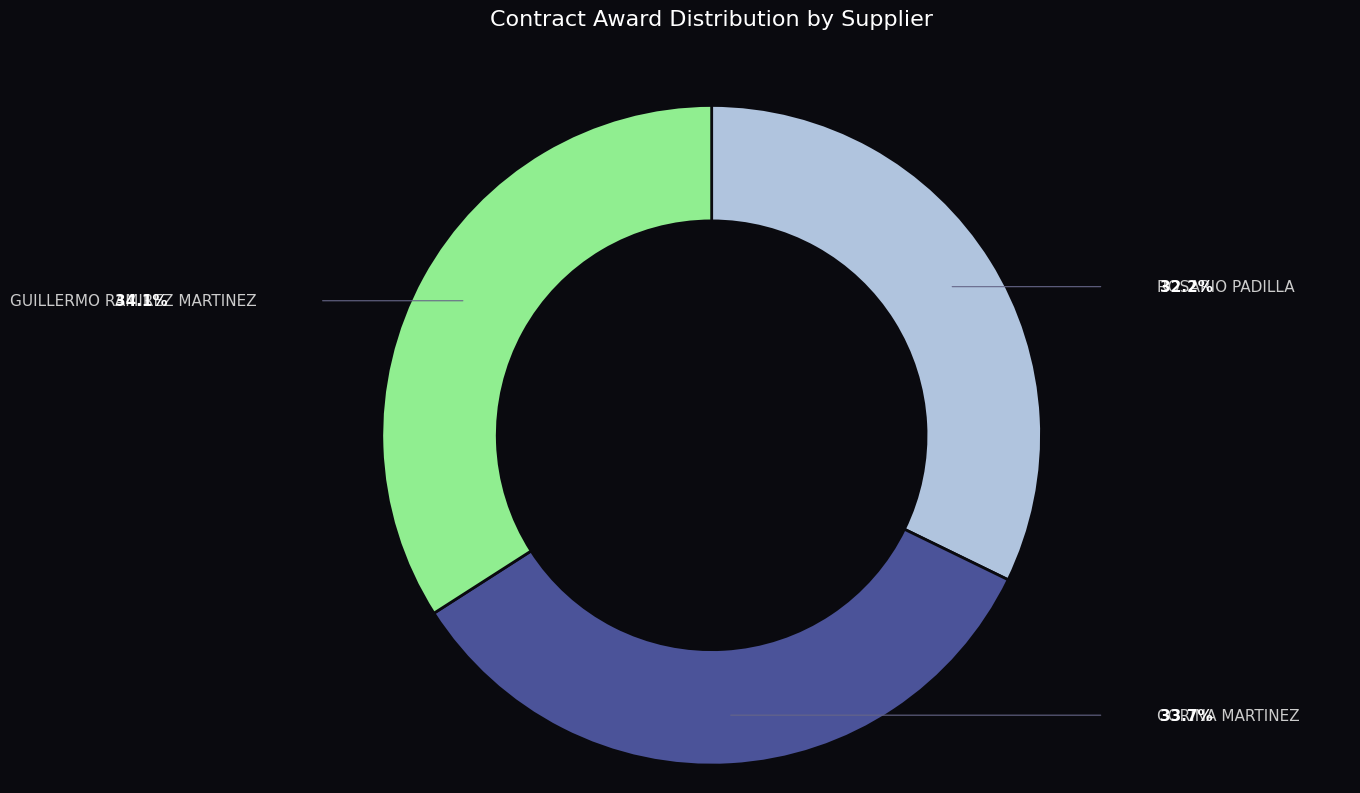

Is there a majority slice in this chart?

No